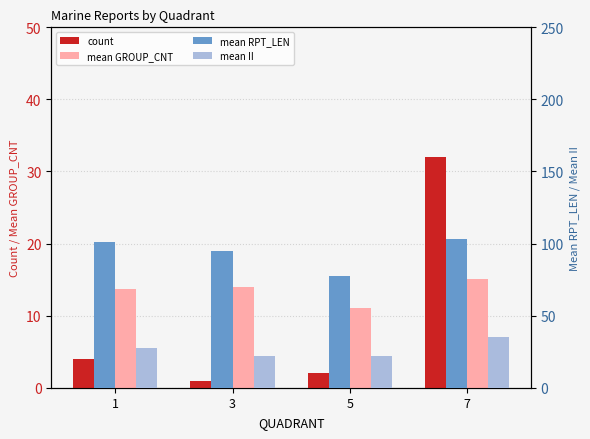

Does the chart contain any negative values?

No